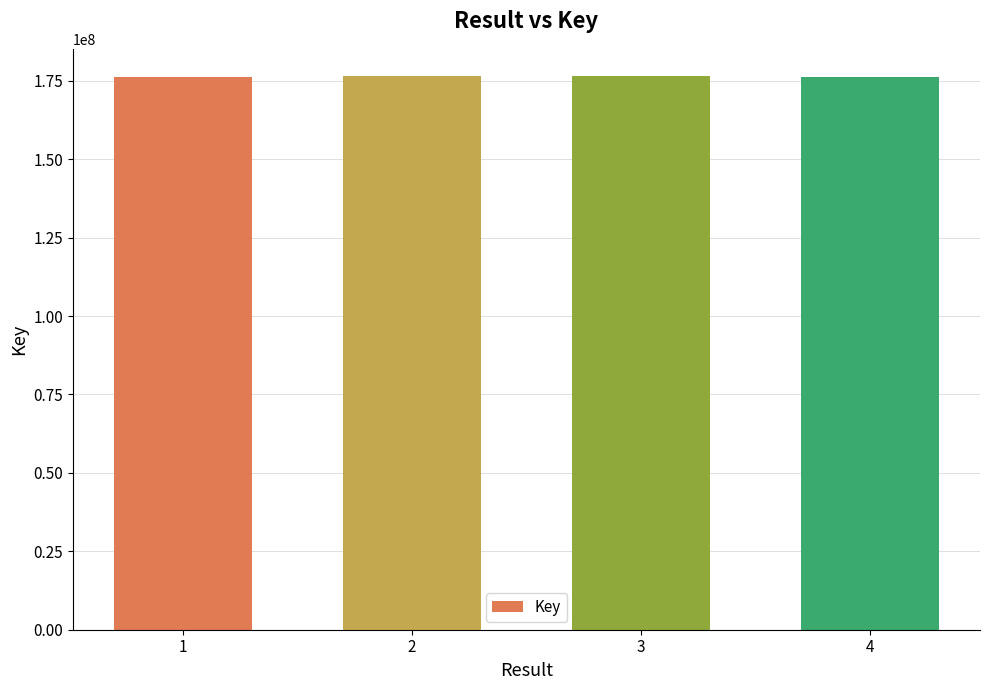

What is the difference between the maximum and minimum values?

2119